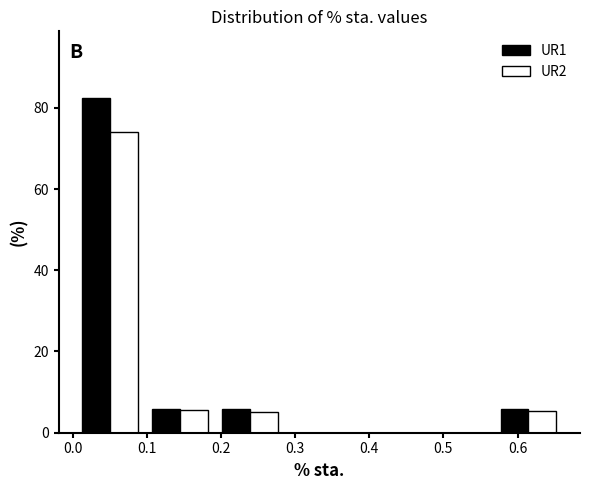

Reading left to right, transcribe this chart: for each range on the x-axis, give the height of each series' bar. Neither the bar edges nor the heights are printed on the chart, so give them approximately, as read against the axes.

0.00 to 0.10: UR1=82	UR2=74
0.10 to 0.19: UR1=6	UR2=6
0.19 to 0.29: UR1=6	UR2=6
0.29 to 0.38: UR1=0	UR2=0
0.38 to 0.47: UR1=0	UR2=0
0.47 to 0.57: UR1=0	UR2=0
0.57 to 0.66: UR1=6	UR2=6